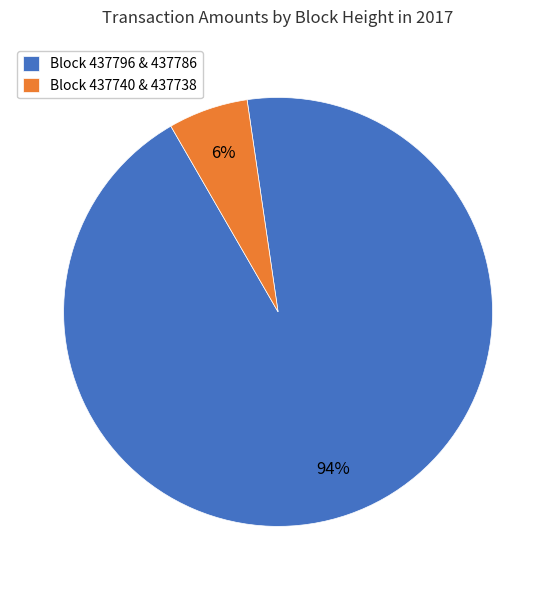

Which slice is the largest?

Block 437796 & 437786